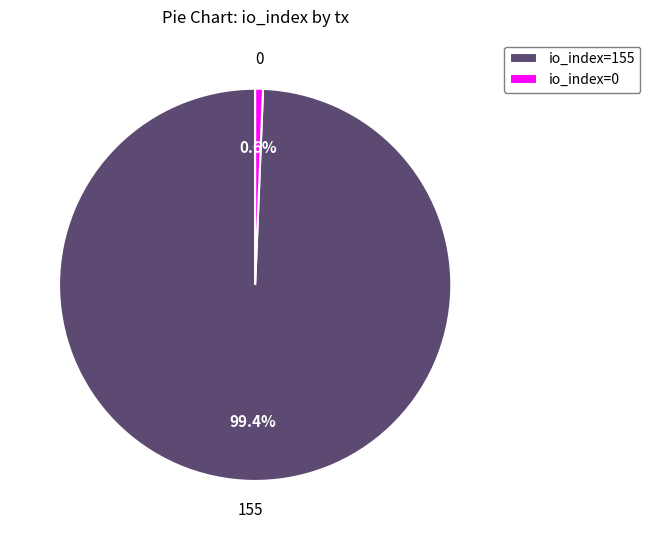

Does 0 represent more than half of the total?

No